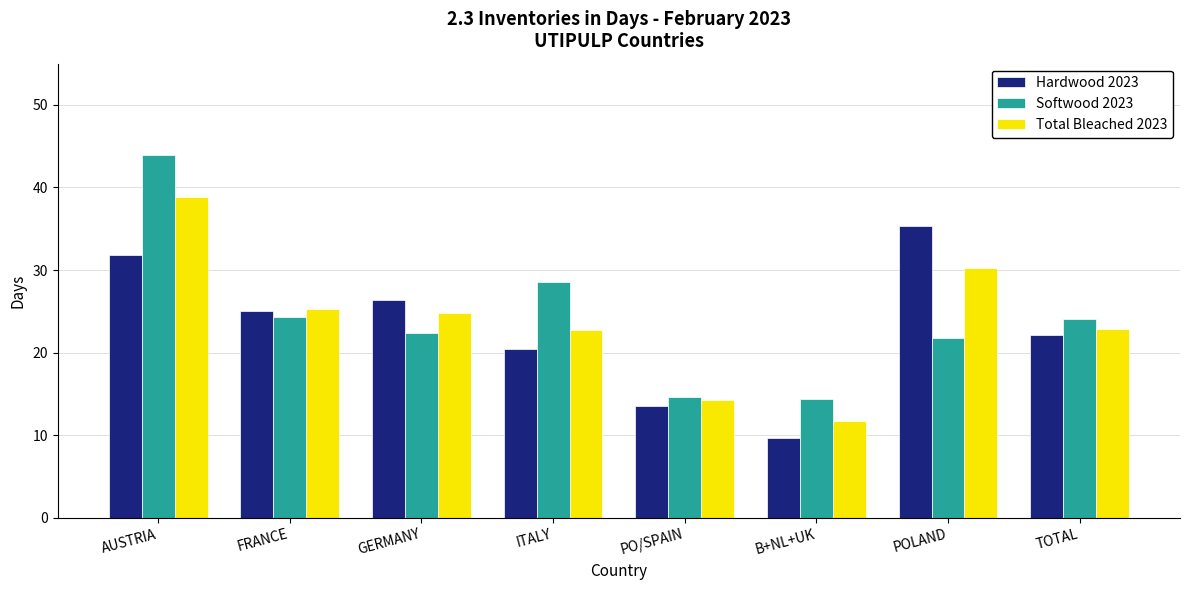

The value of Softwood 2023 at POLAND is 29.6. True or false?

False